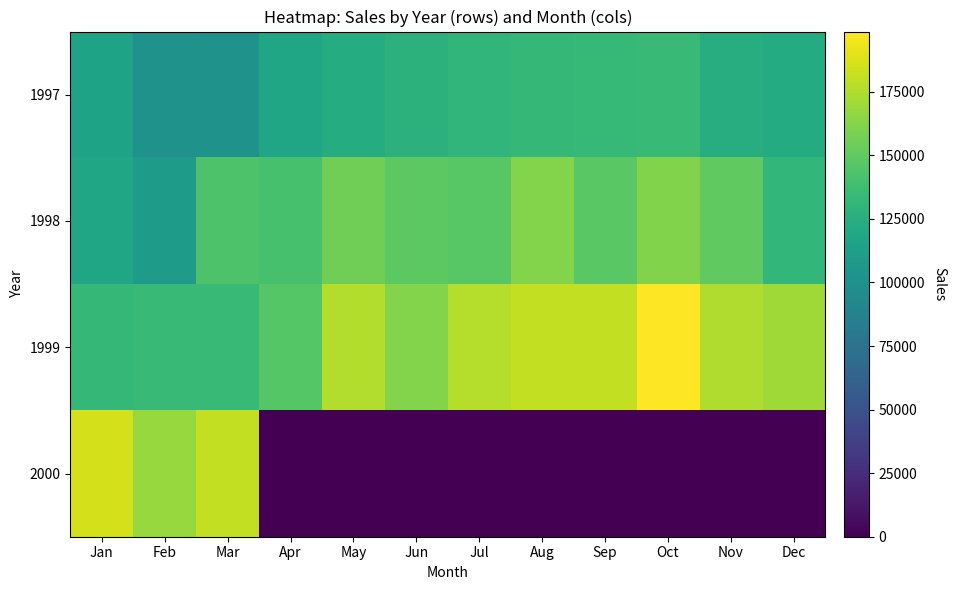

Reading left to right, what are all the values shown in this chart?

1997: Jan=115349.0	Feb=100956.6	Mar=102389.0	Apr=117035.2	May=123100.3	Jun=127693.2	Jul=130480.9	Aug=132618.5	Sep=132919.4	Oct=133849.1	Nov=123957.6	Dec=122273.1
1998: Jan=116863.6	Feb=109819.0	Mar=142929.1	Apr=141028.2	May=155896.0	Jun=148826.0	Jul=147328.7	Aug=161601.0	Sep=147914.5	Oct=161151.0	Nov=150339.0	Dec=131718.3
1999: Jan=132118.1	Feb=134281.3	Mar=133886.8	Apr=146258.5	May=175535.2	Jun=161750.8	Jul=176444.6	Aug=180684.8	Sep=180795.8	Oct=198681.1	Nov=174939.0	Dec=170476.8
2000: Jan=185913.6	Feb=167829.8	Mar=180682.4	Apr=0.0	May=0.0	Jun=0.0	Jul=0.0	Aug=0.0	Sep=0.0	Oct=0.0	Nov=0.0	Dec=0.0